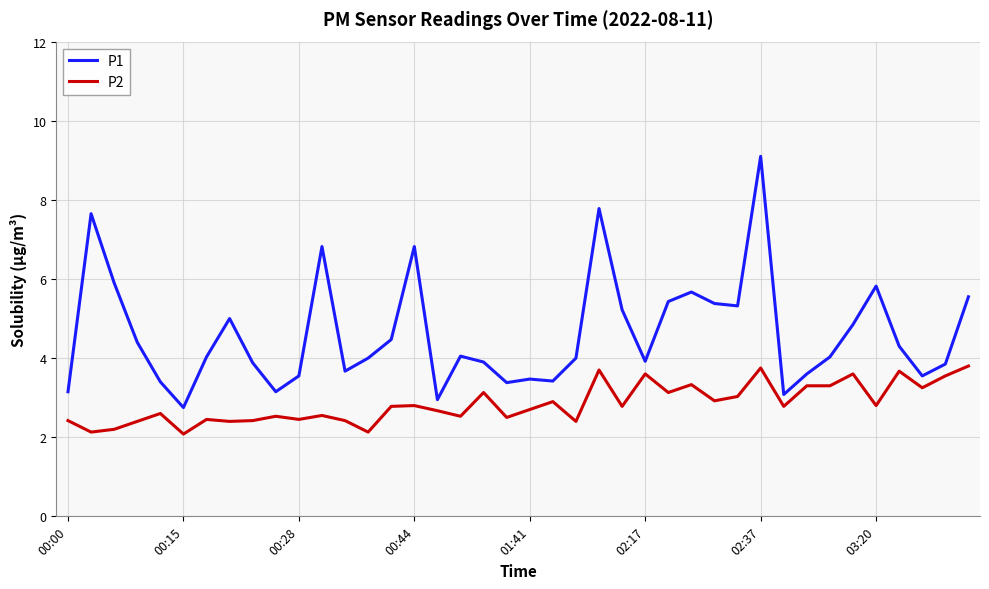

Which series has the largest total across all categories?

P1